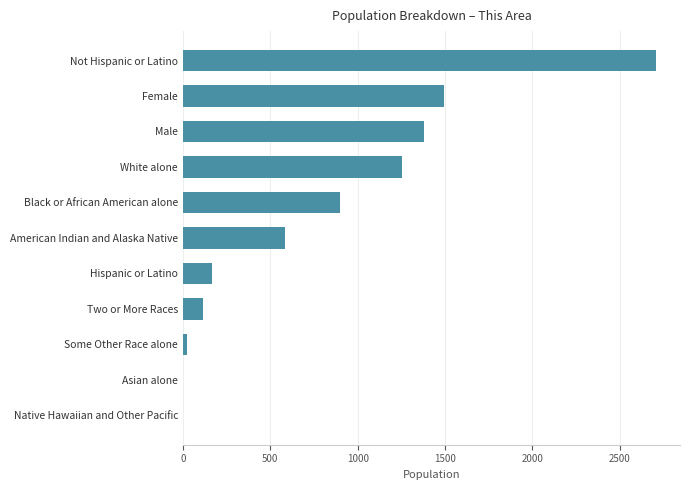

Which has a higher value, Some Other Race alone or Not Hispanic or Latino?

Not Hispanic or Latino